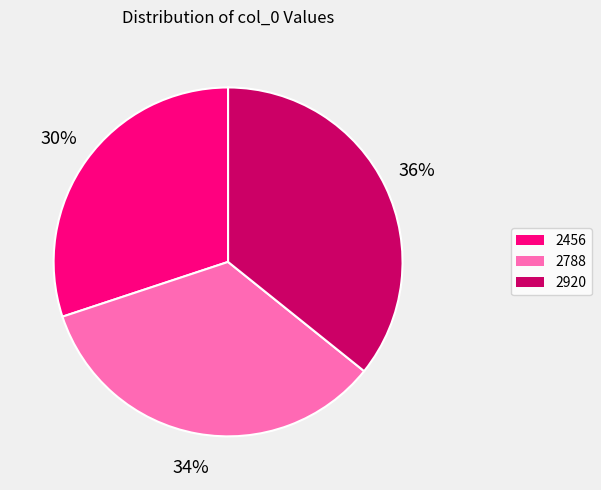

To the nearest percent, what is the combined percentage of 2456 and 2920?

66%